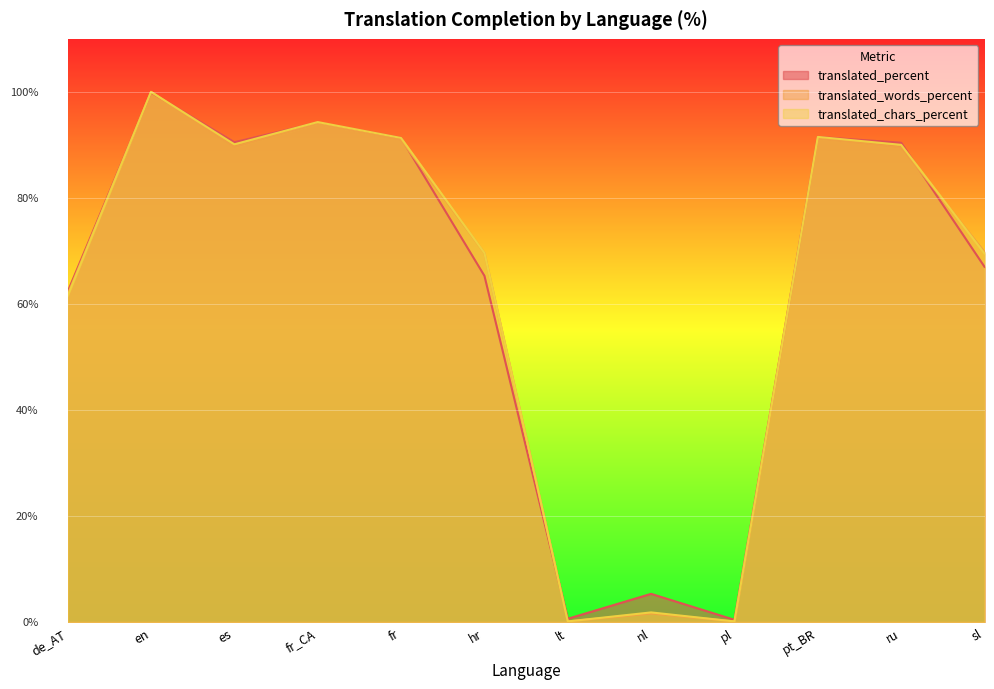

The value of translated_percent at hr is 65.3. True or false?

True